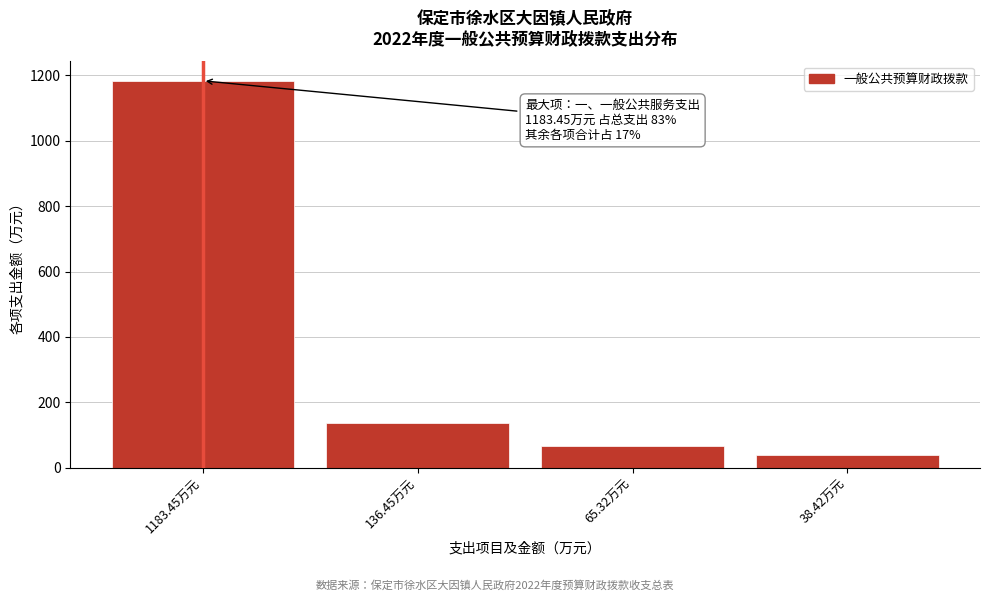

The chart shows a value of 65.3 at 65.32万元. True or false?

True